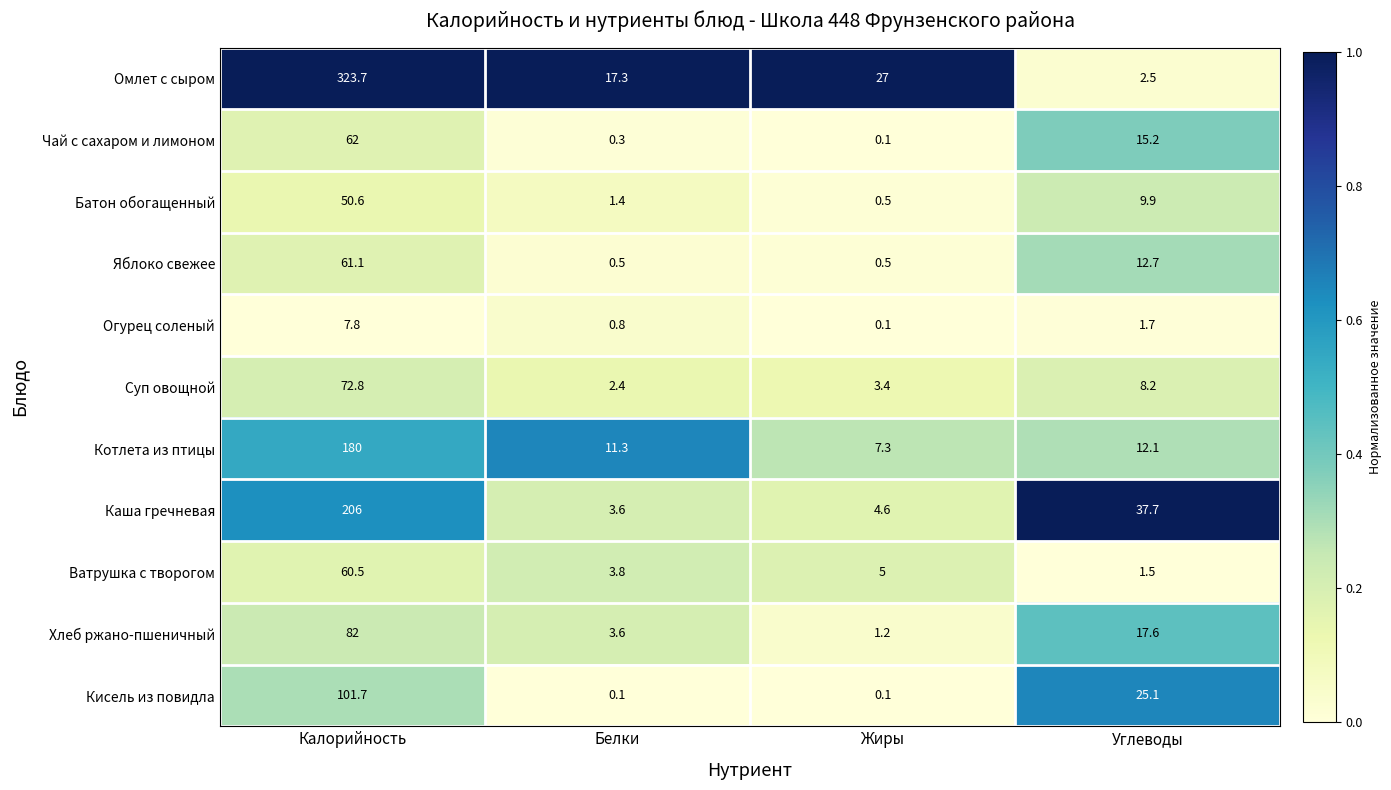

The Омлет с сыром series shows 27.0 at Жиры. True or false?

True